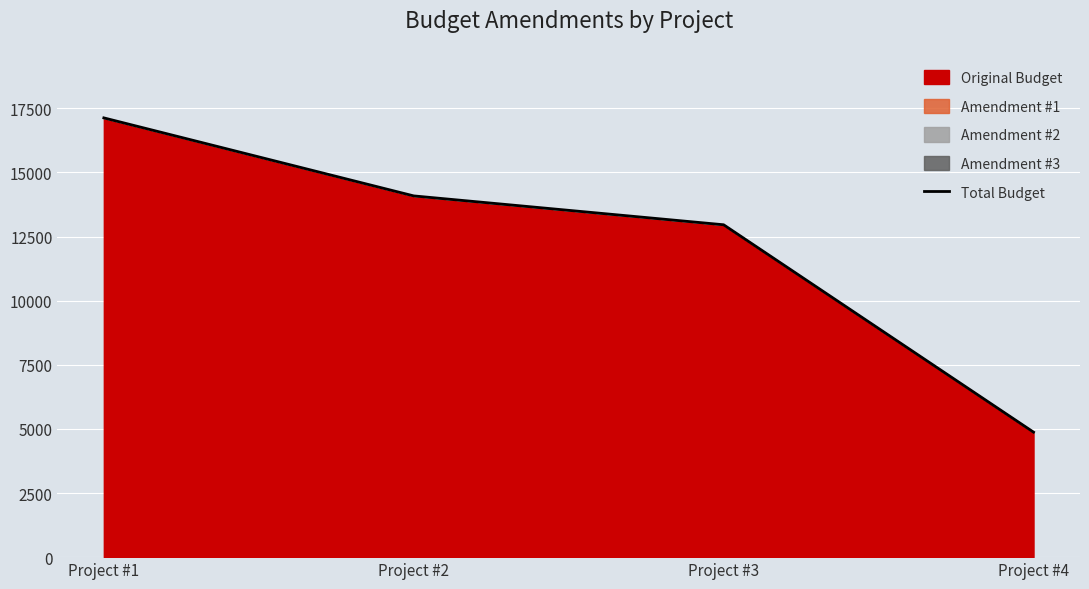

Rank the categories by value from highest to lowest.

Project #1, Project #2, Project #3, Project #4